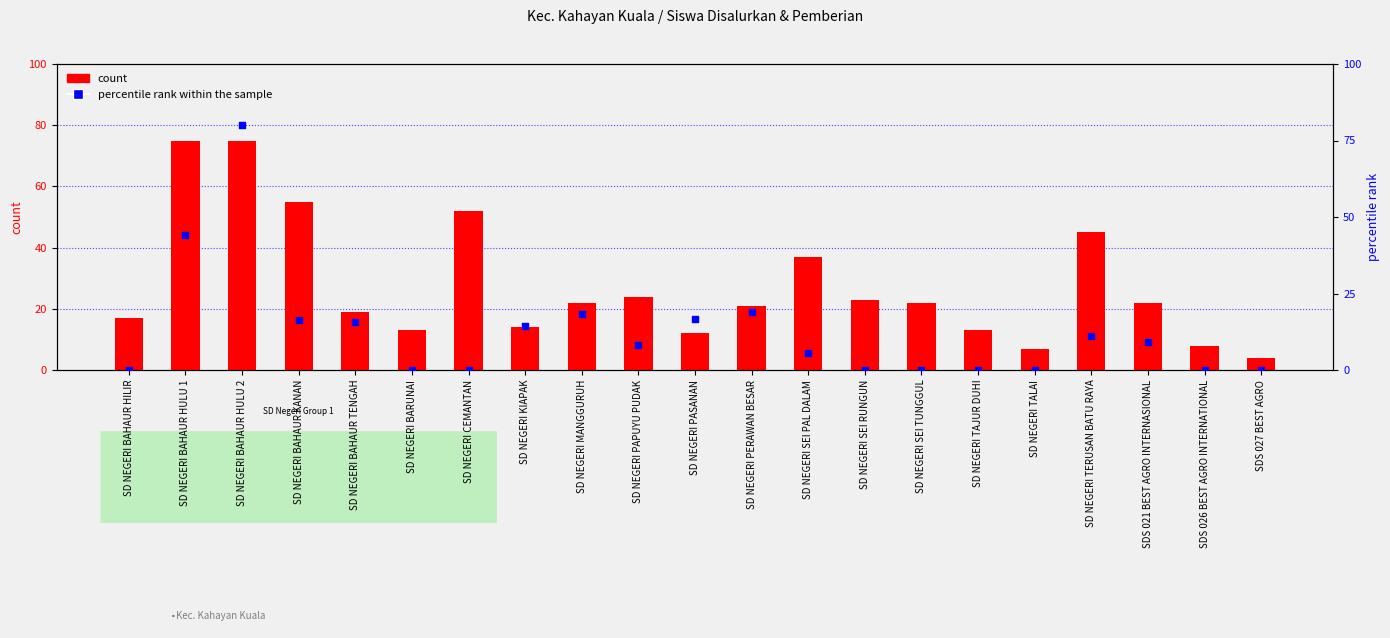

What is the total value across all series at SD NEGERI BAHAUR HULU 2?

155.0